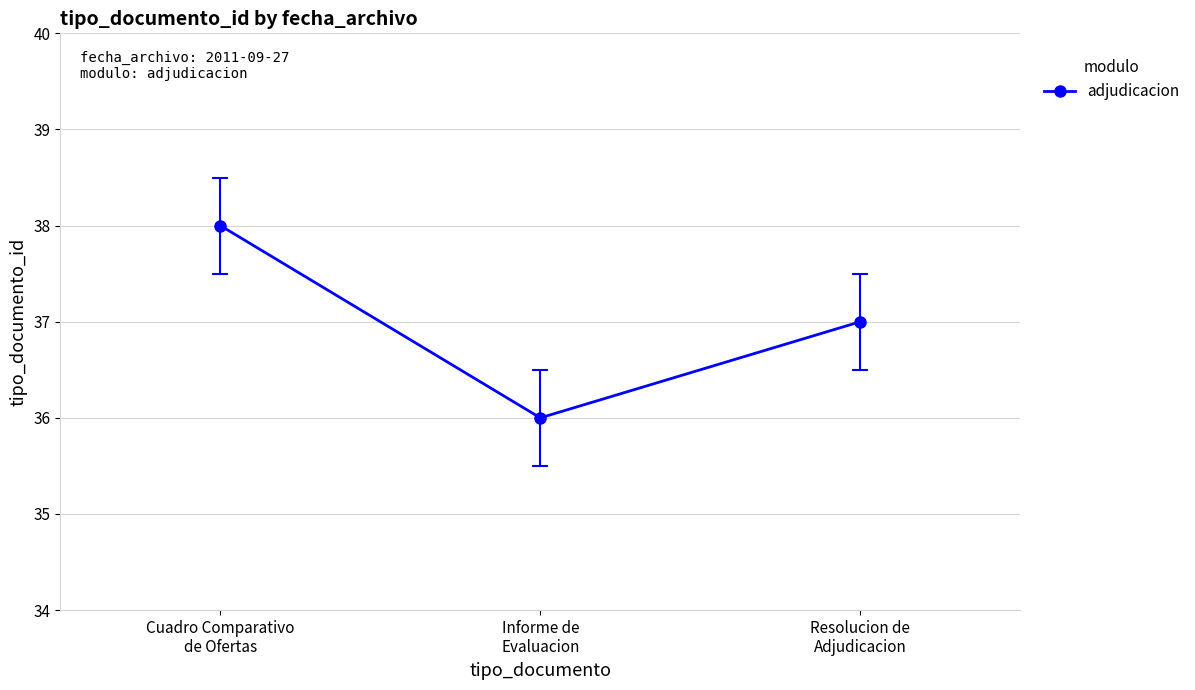

What is the greatest value displayed?

38